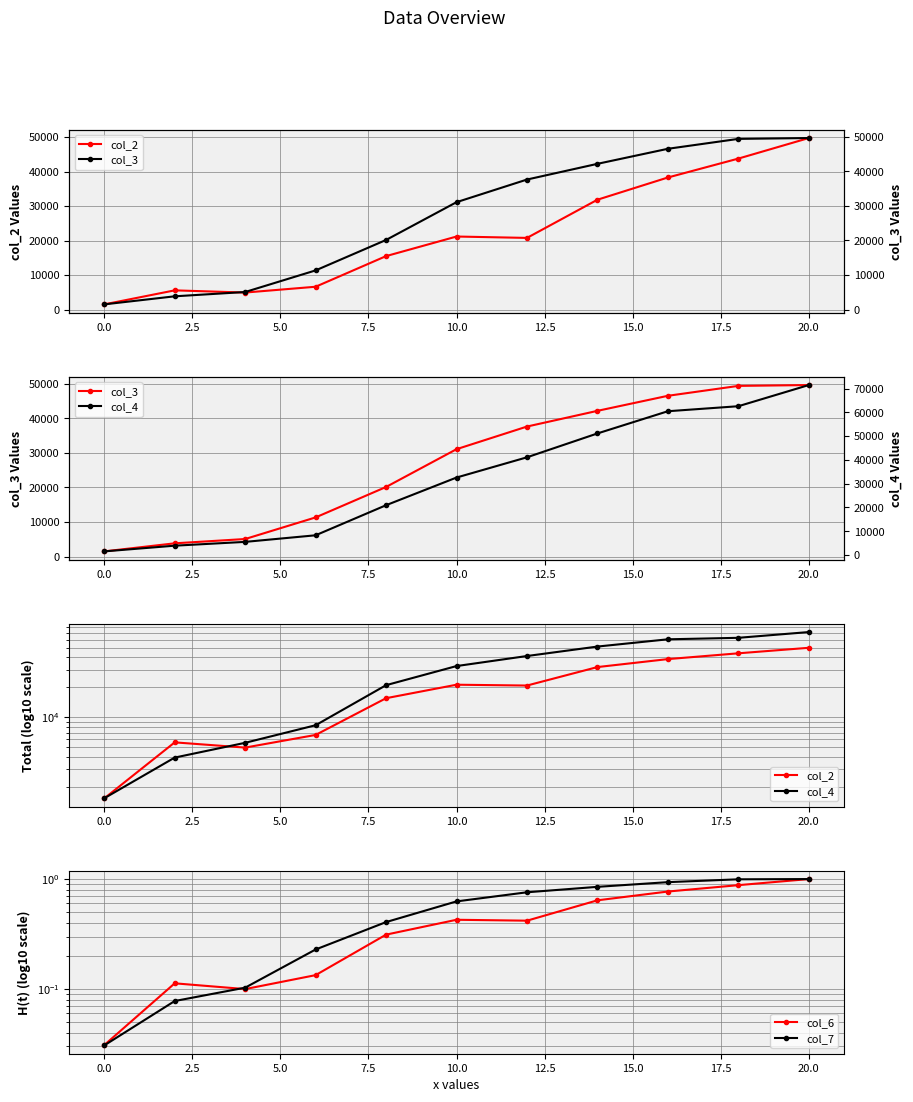

What is the difference between the maximum and second lowest values in the col_3 series?

45745.0